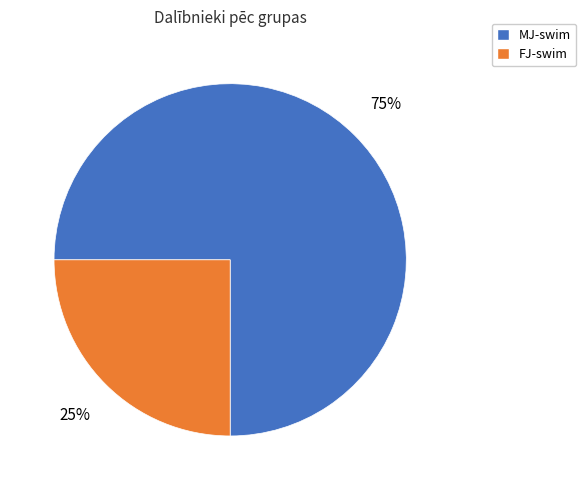

Combined, do MJ-swim and FJ-swim account for over 50%?

Yes